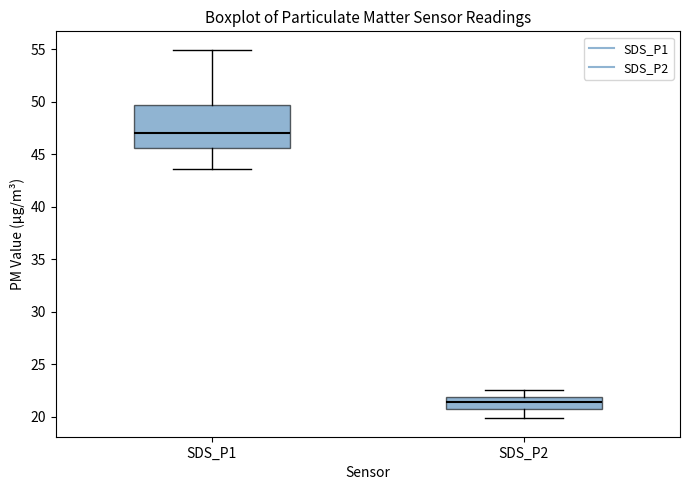

Reading left to right, transcribe this box plot: for each box, give where its median line is, the range the box spans, and where its two whiskers end, as read against the y-axis. The values are not printed on the chart, so give them approximately, as read against the axis.

SDS_P1: median 47.0, box 45.5 to 49.5, whiskers 43.5 to 55.0
SDS_P2: median 21.5, box 21.0 to 22.0, whiskers 20.0 to 22.5